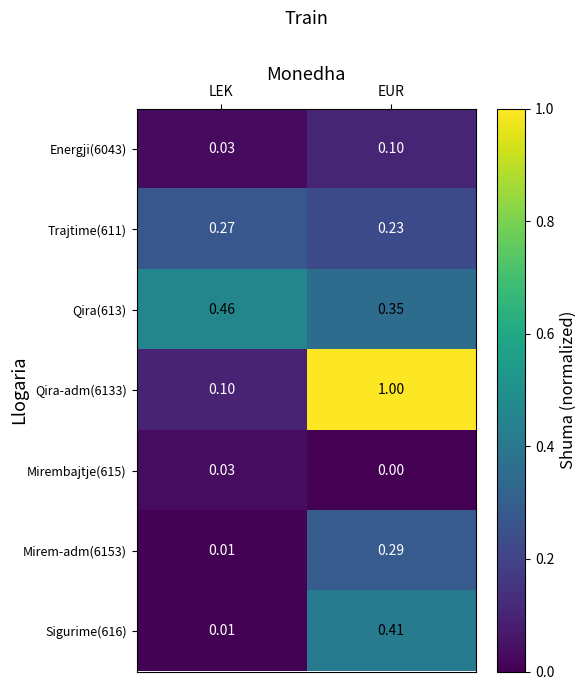

Which category has the highest value across all series?

EUR